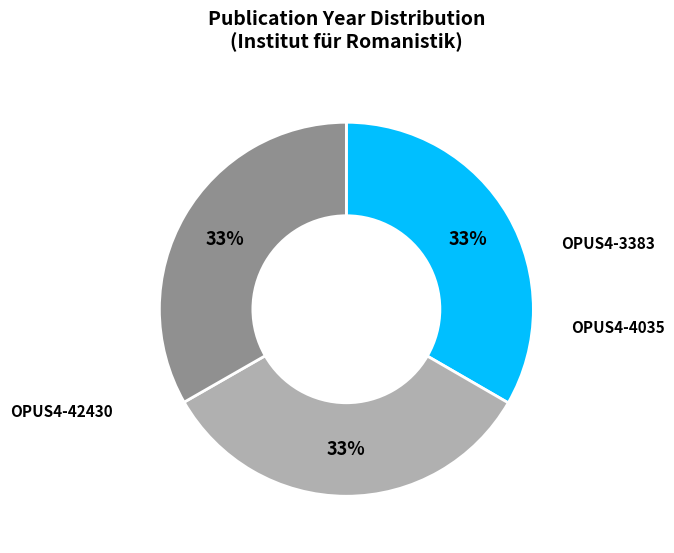

How many segments does this pie chart have?

3